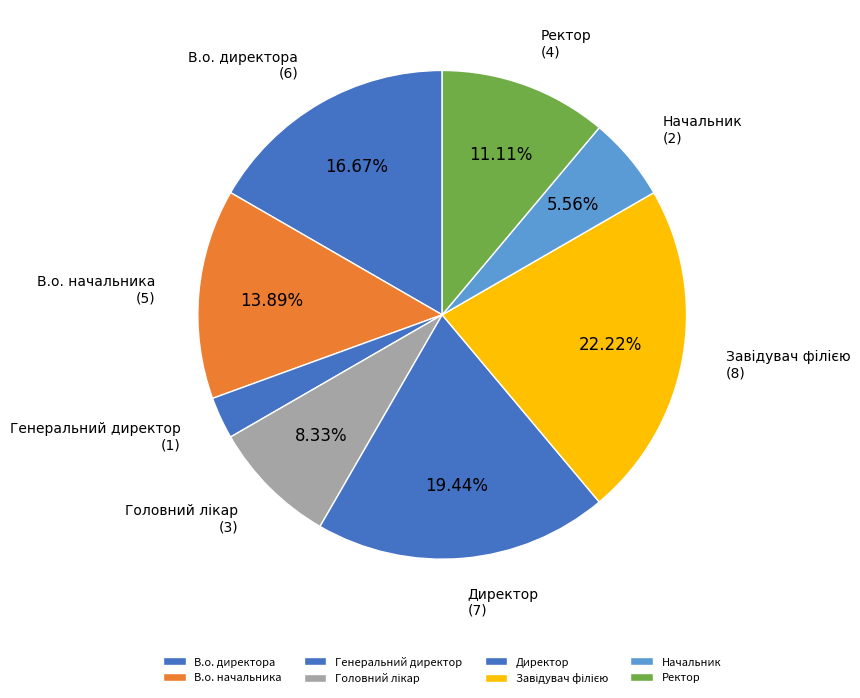

Which category has the smallest portion of the pie?

Генеральний директор